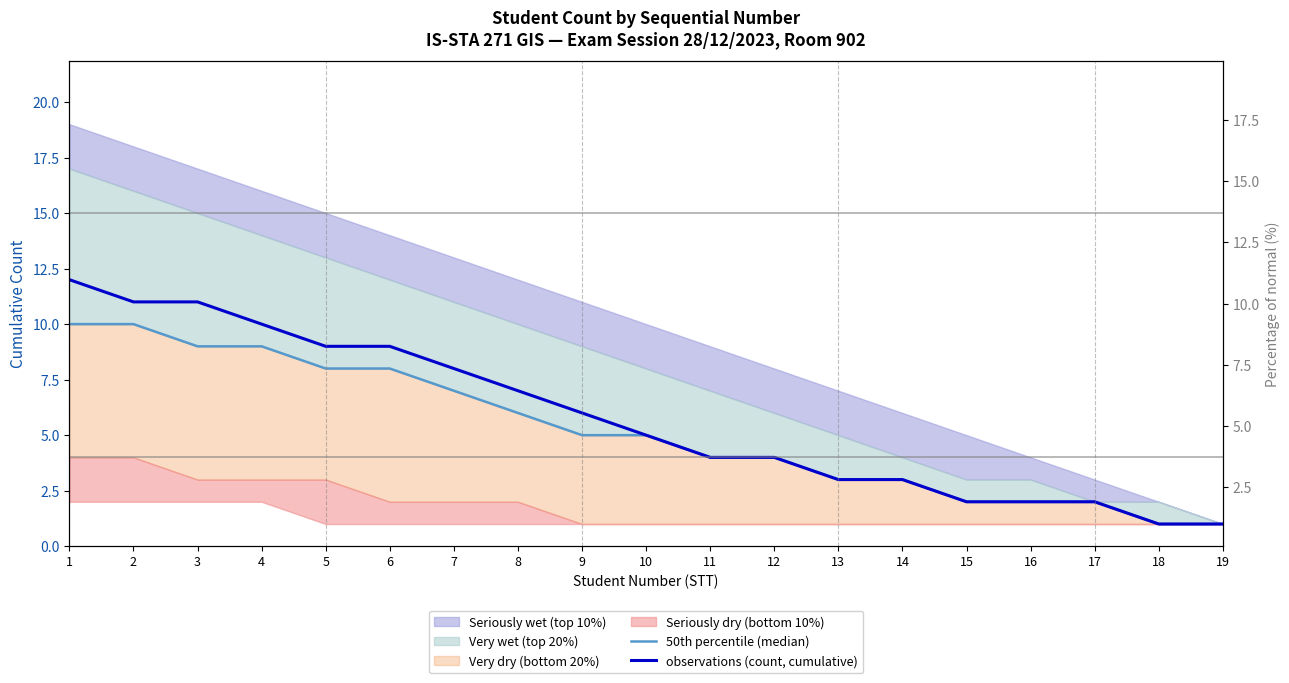

True or false: observations (count, cumulative) has more than 2 points higher than both neighbors.

False